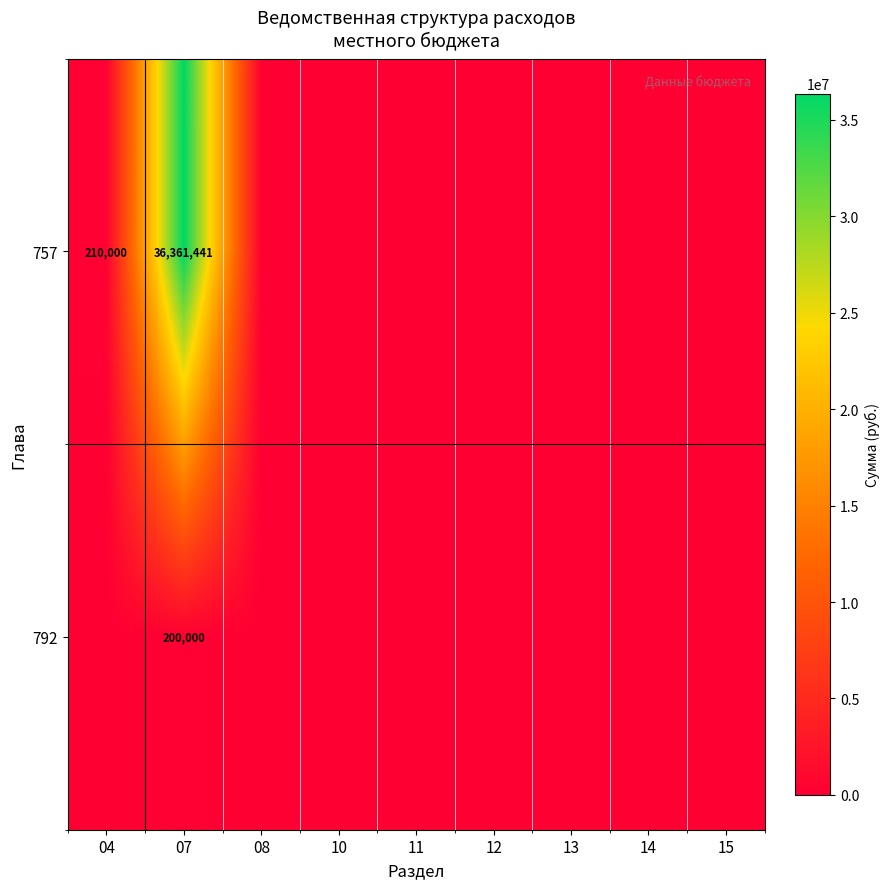

Is it true that 757 equals 356851 at 04?

False